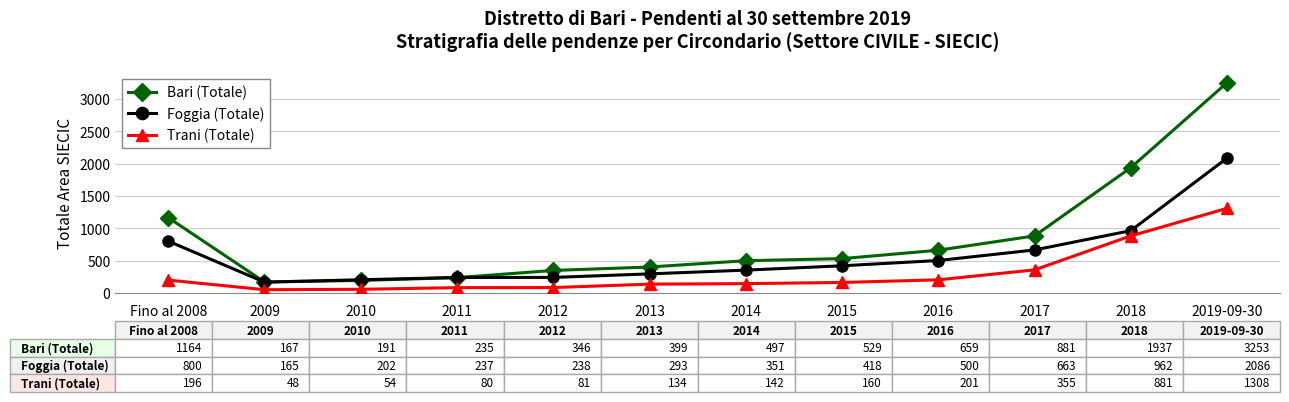

Rank the series at 2017 from highest to lowest value.

Bari (Totale), Foggia (Totale), Trani (Totale)